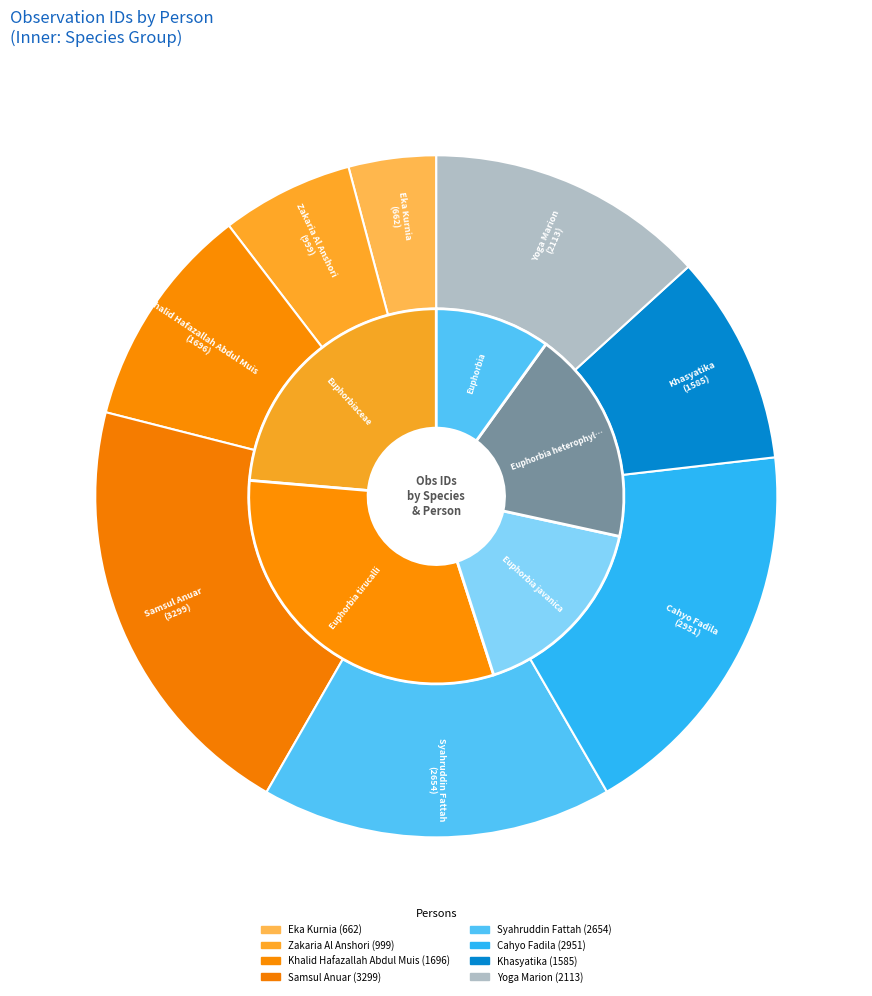

What is the largest slice in the pie chart?

Samsul Anuar